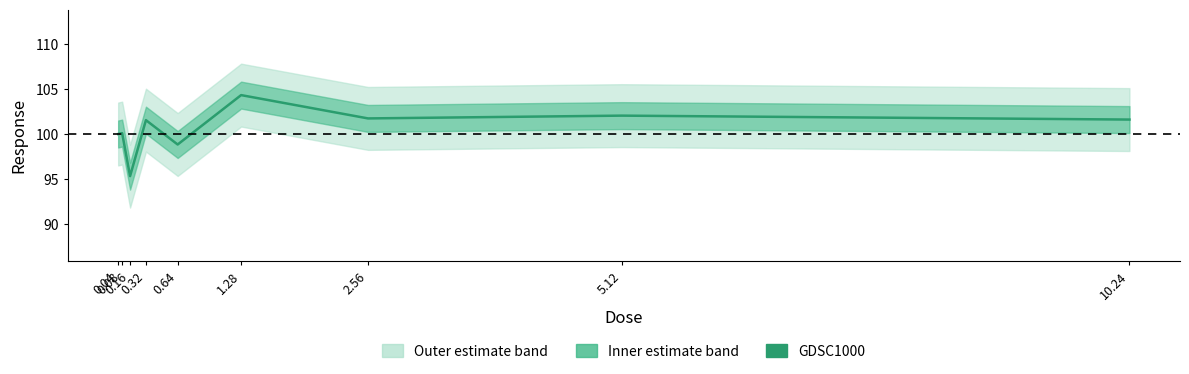

What is the difference between the second highest and second lowest values?

3.2